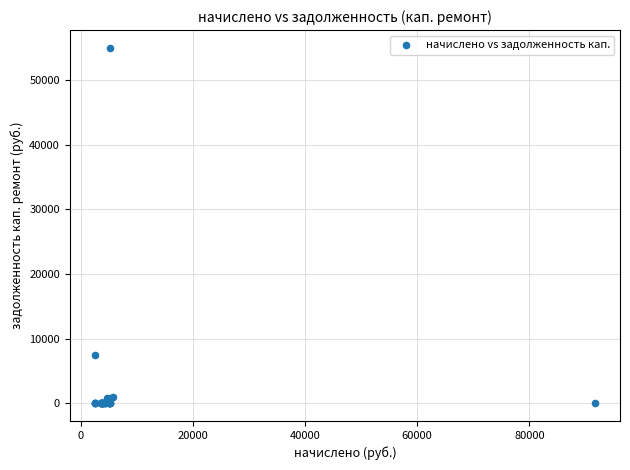

What Y value in the scatter plot is closest to 27493?

7446.0